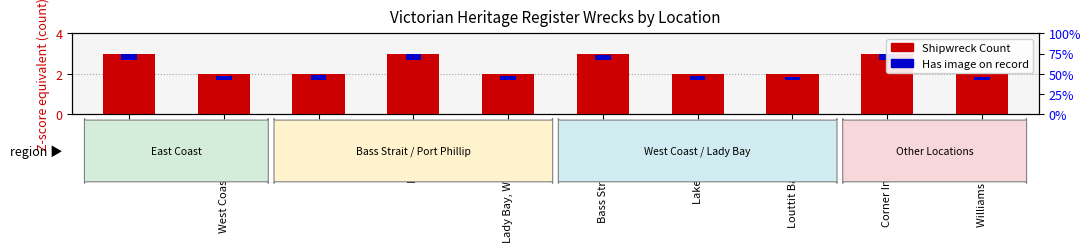

Count the Shipwreck Count values in the range 2 to 3.

10